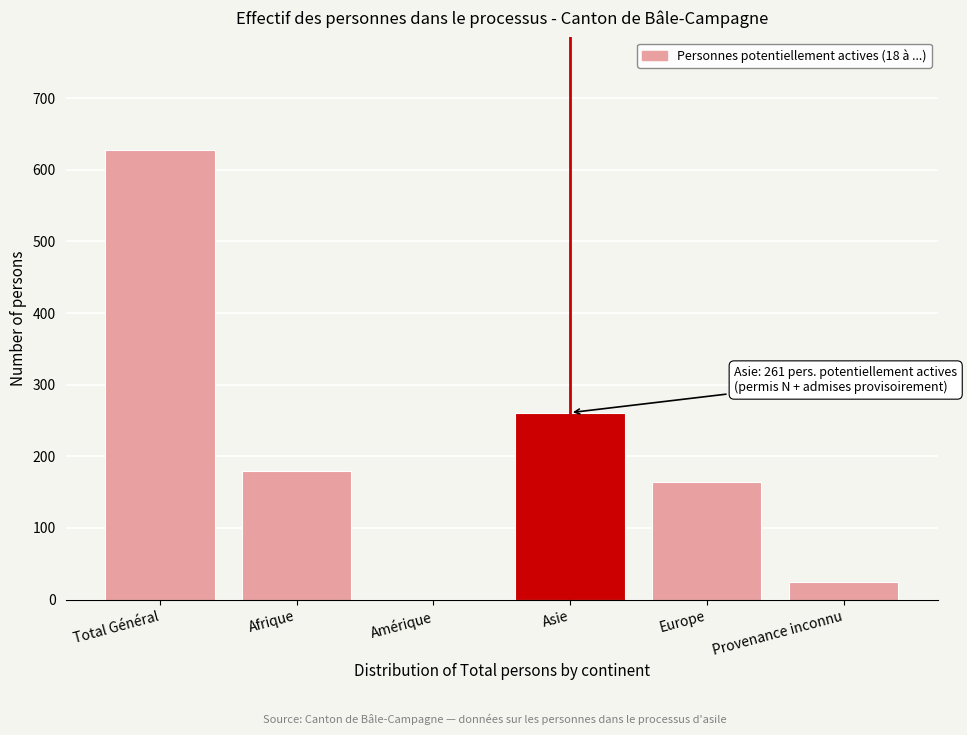

Reading left to right, list all the values displayed in this chart.

Total Général=628	Afrique=179	Amérique=0	Asie=261	Europe=164	Provenance inconnu=24